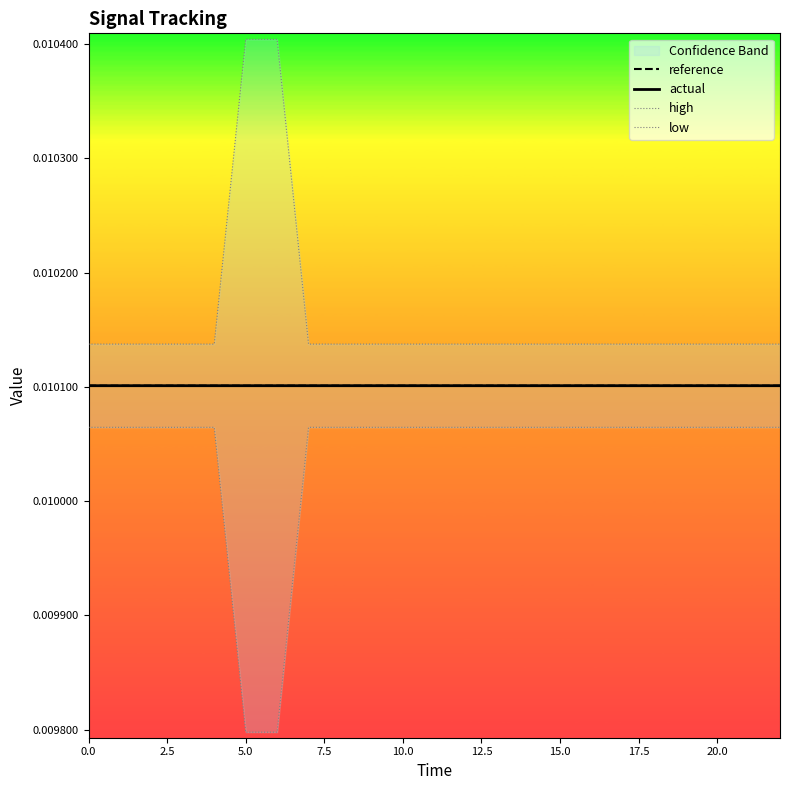

True or false: reference has a value of 0.0 at 5.0.

True